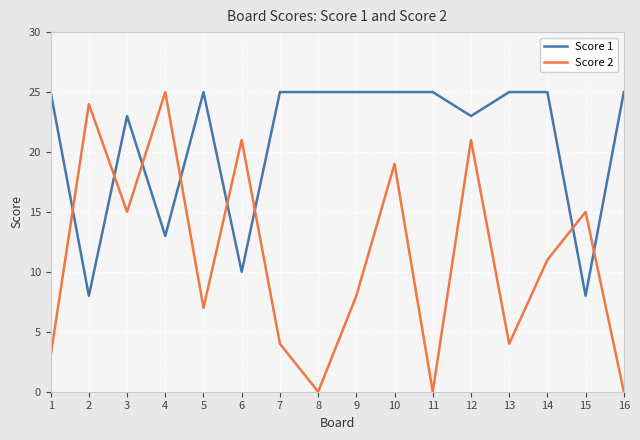

Reading left to right, what are all the values shown in this chart?

Score 1: 1=25	2=8	3=23	4=13	5=25	6=10	7=25	8=25	9=25	10=25	11=25	12=23	13=25	14=25	15=8	16=25
Score 2: 1=3	2=24	3=15	4=25	5=7	6=21	7=4	8=0	9=8	10=19	11=0	12=21	13=4	14=11	15=15	16=0